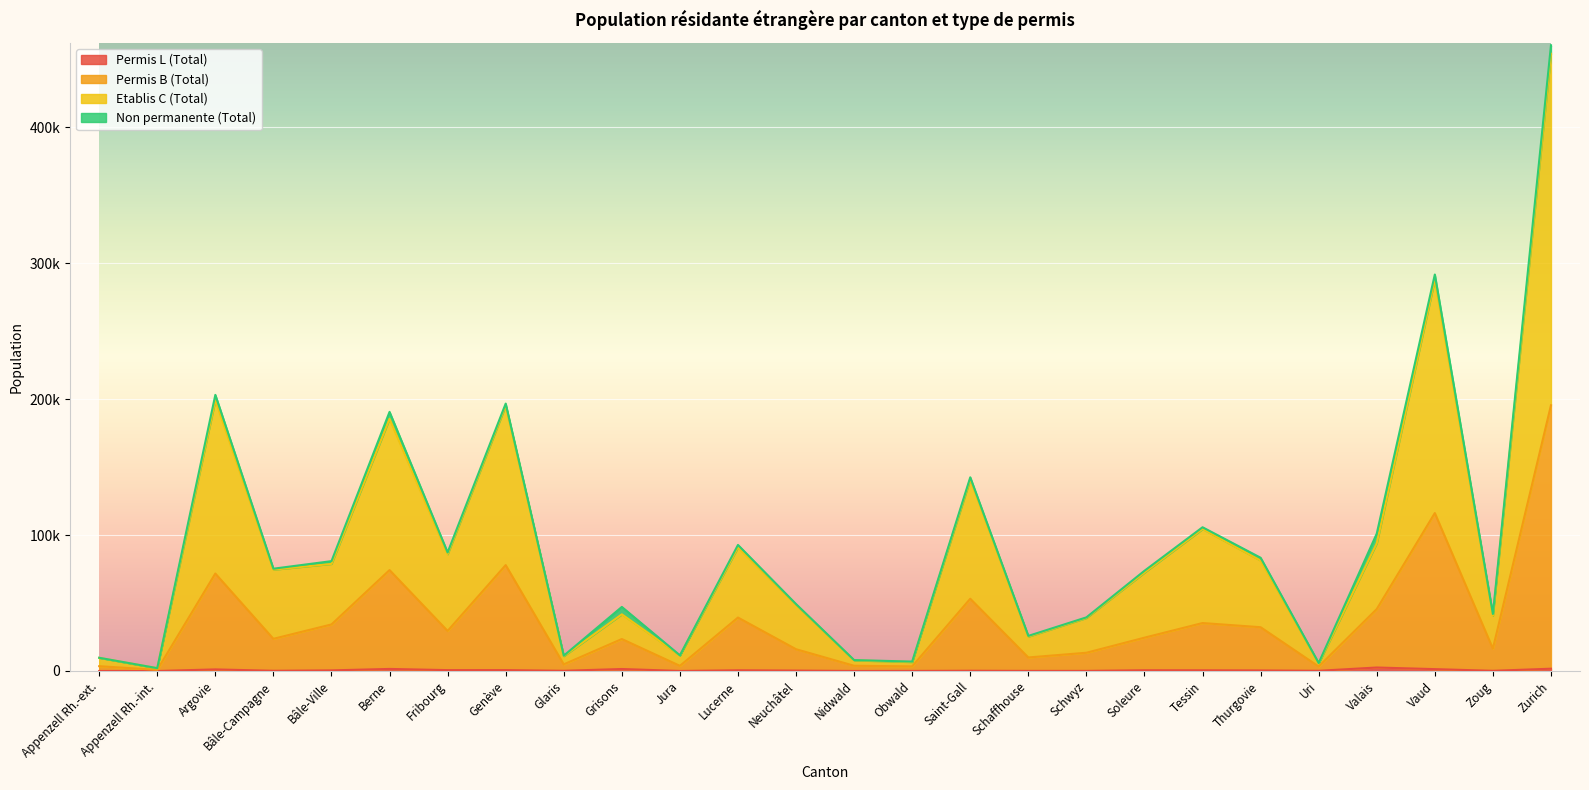

At which label does Permis B (Total) reach its minimum?

Appenzell Rh.-int.